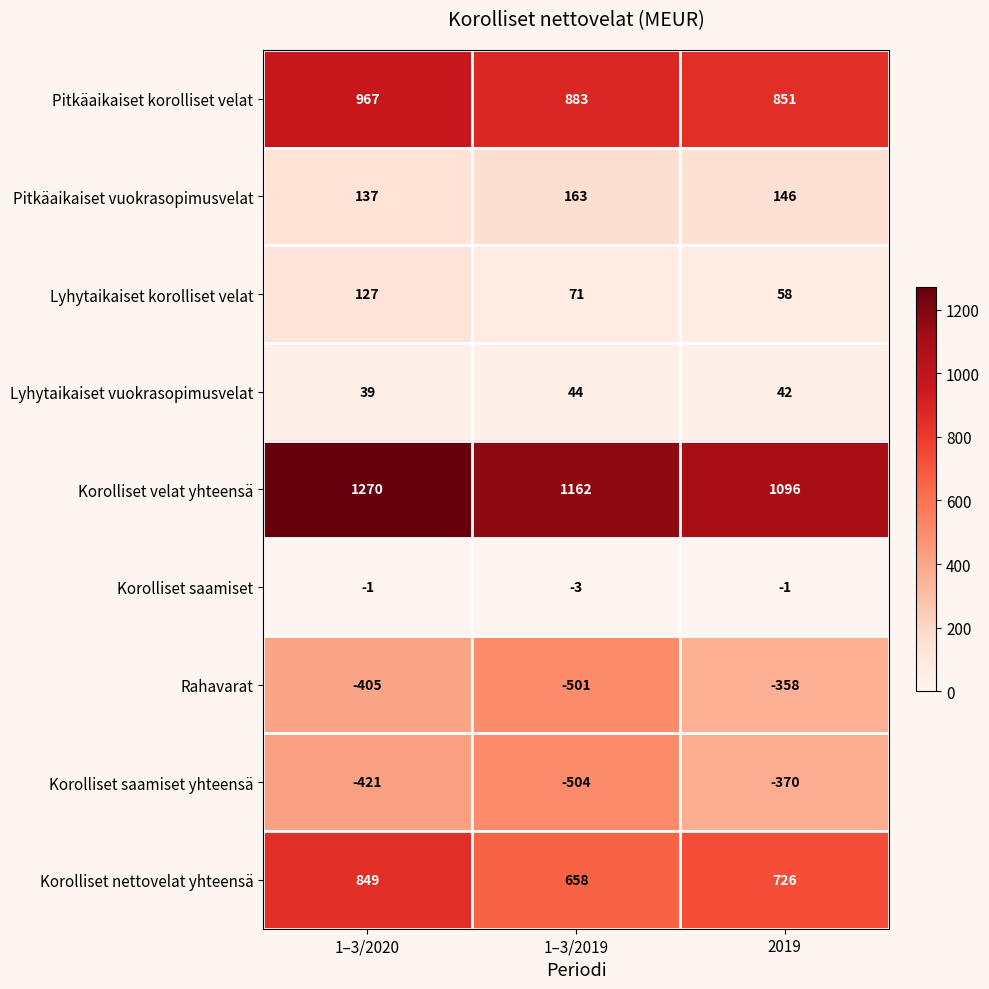

What is the sum of the Korolliset saamiset values at 1–3/2019 and 2019?

-4